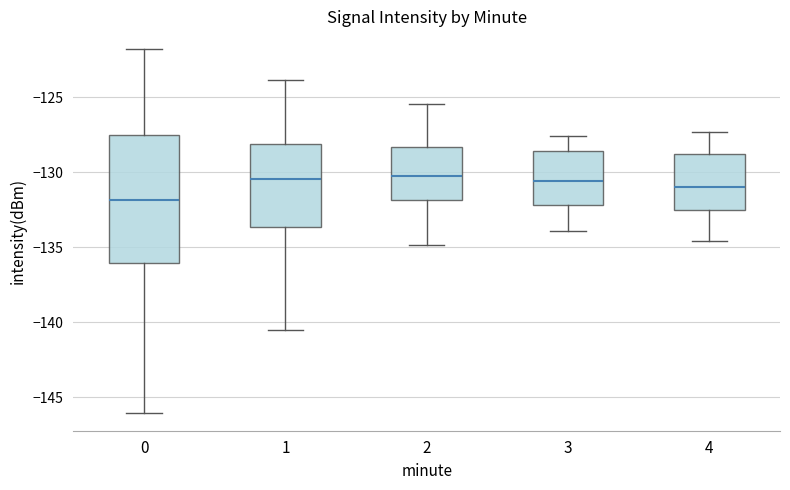

Which box's median line is the lowest?

0